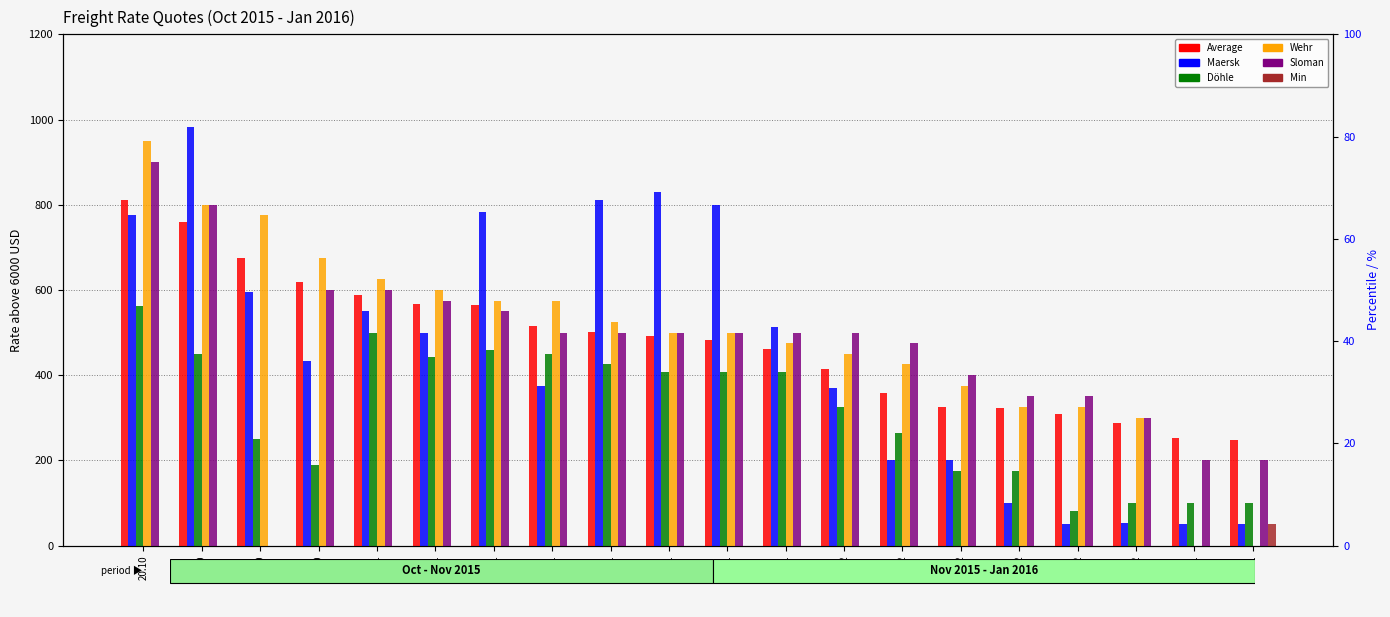

The value of Wehr at 08.12 is 553. True or false?

False